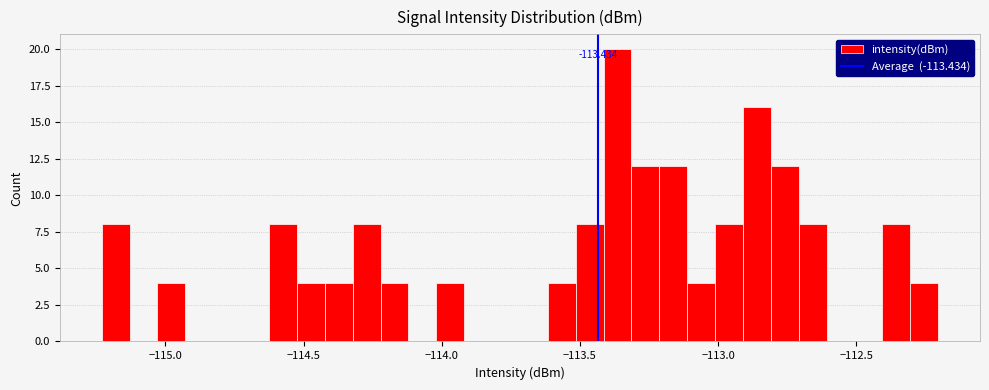

Read against the x-axis, roughly where is the centre of the tallest bar?

-113.35